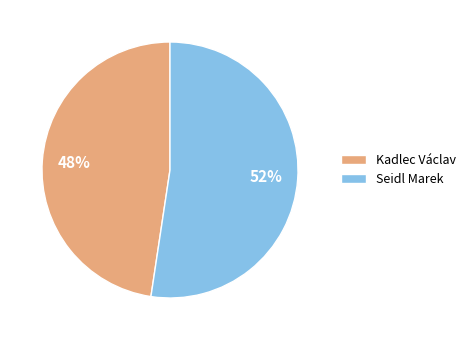

Which category has the smallest portion of the pie?

Kadlec Václav